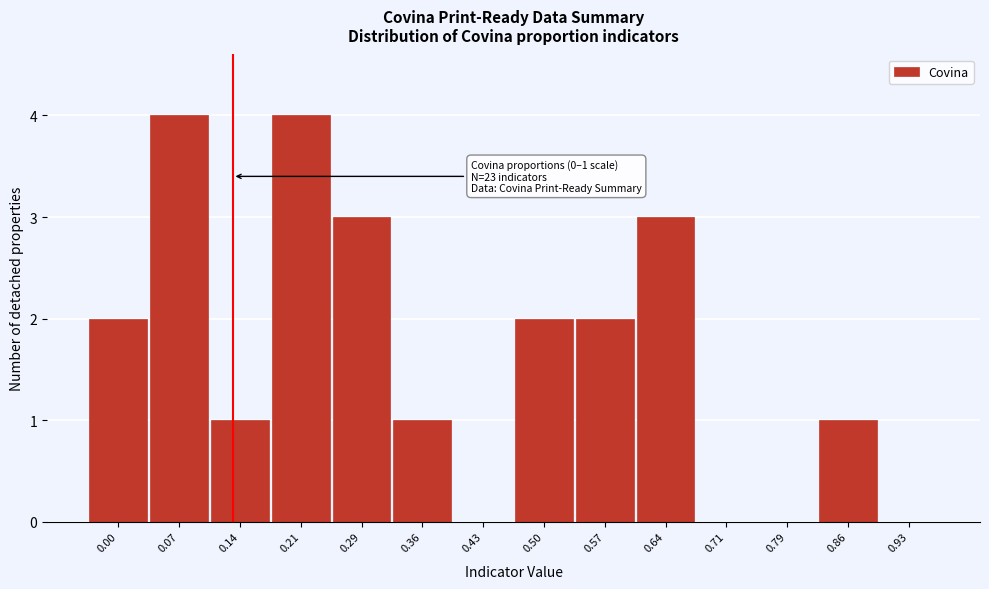

Reading right to left, extract all data points from this chart.

0.93=0	0.86=1	0.79=0	0.71=0	0.64=3	0.57=2	0.50=2	0.43=0	0.36=1	0.29=3	0.21=4	0.14=1	0.07=4	0.00=2